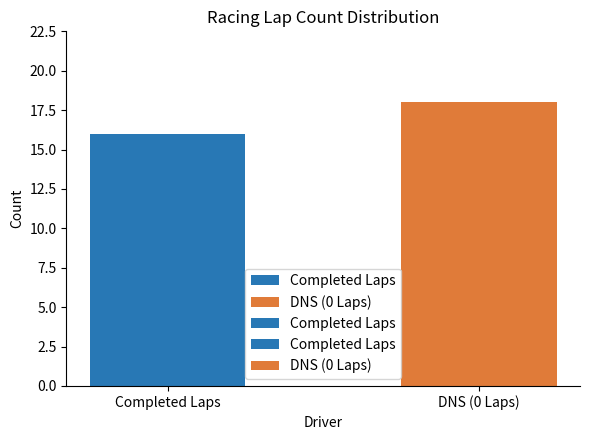

Reading right to left, list all the values displayed in this chart.

18	16